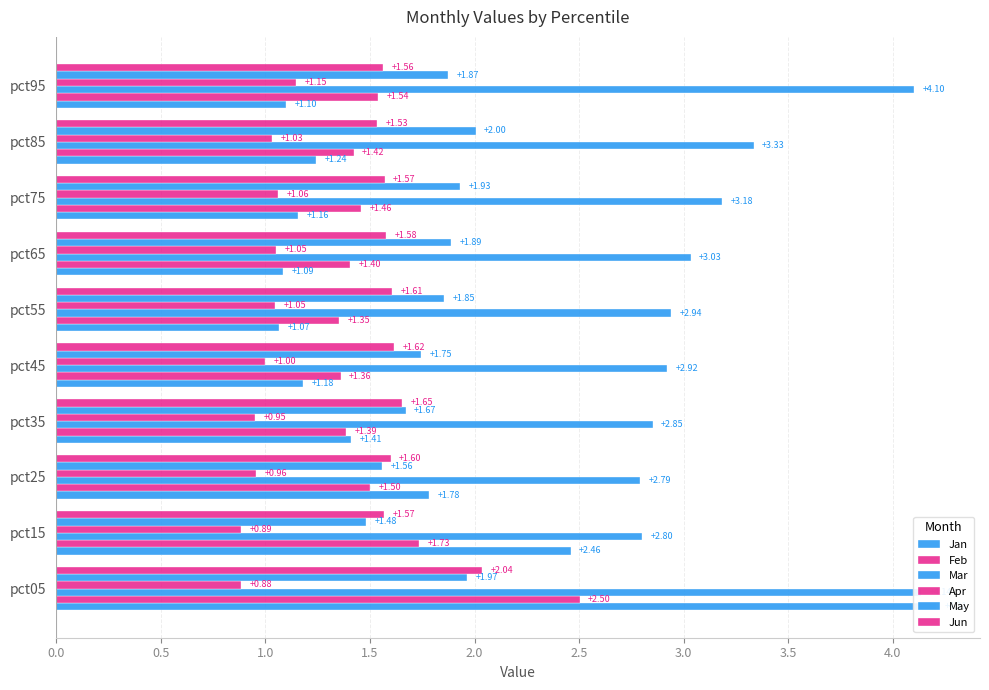

What is the value of the Apr bar at the 4th from the left?

1.0